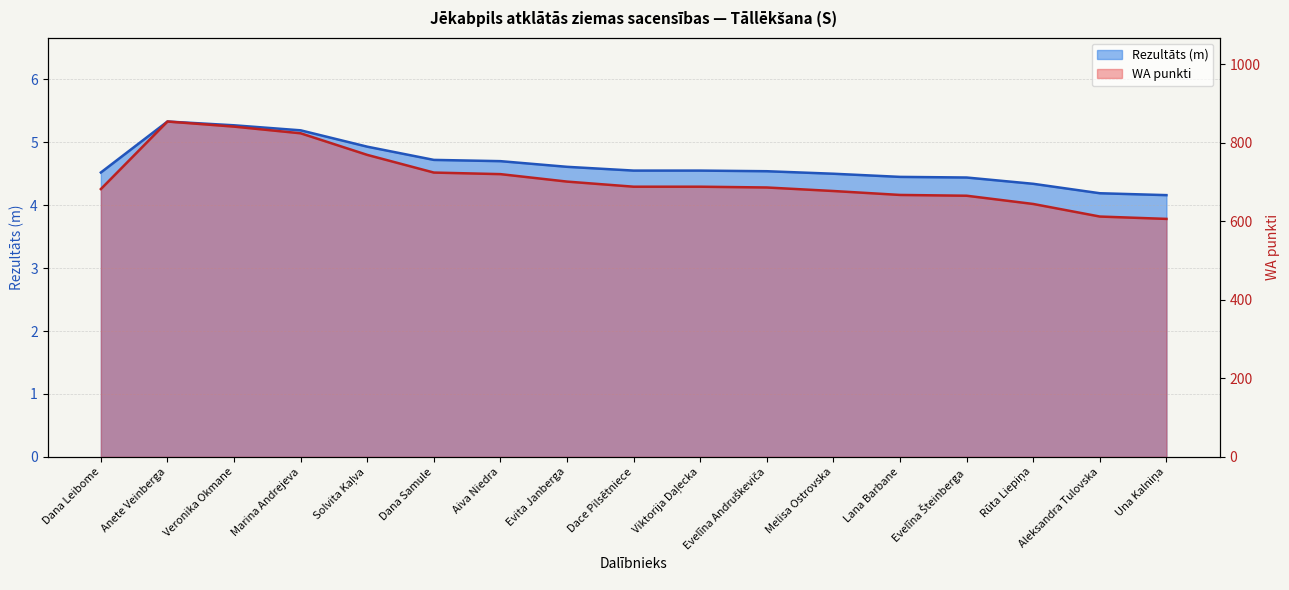

True or false: Rezultāts and WA intersect in this chart.

False